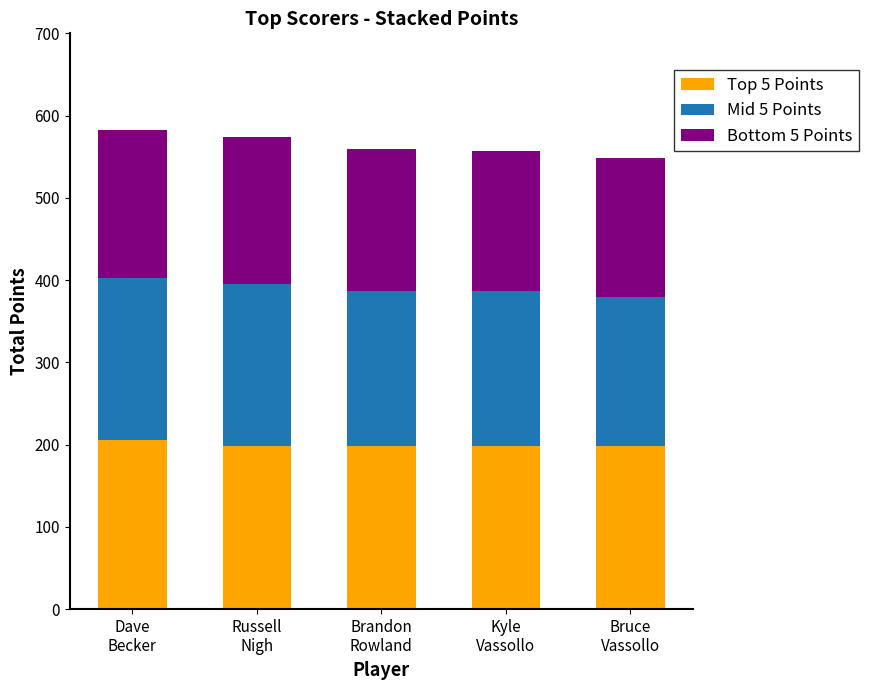

How many categories are shown in the chart?

5